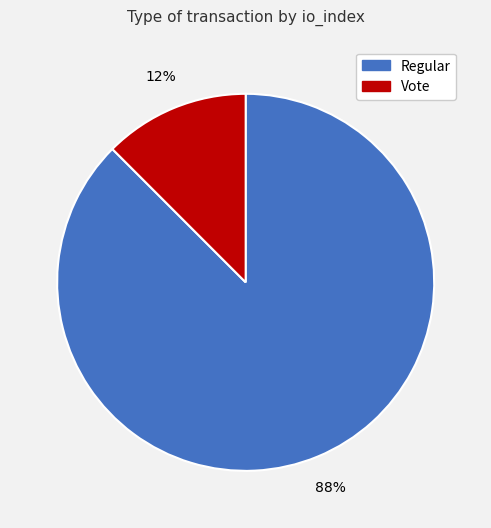

Which has a higher value, Vote or Regular?

Regular